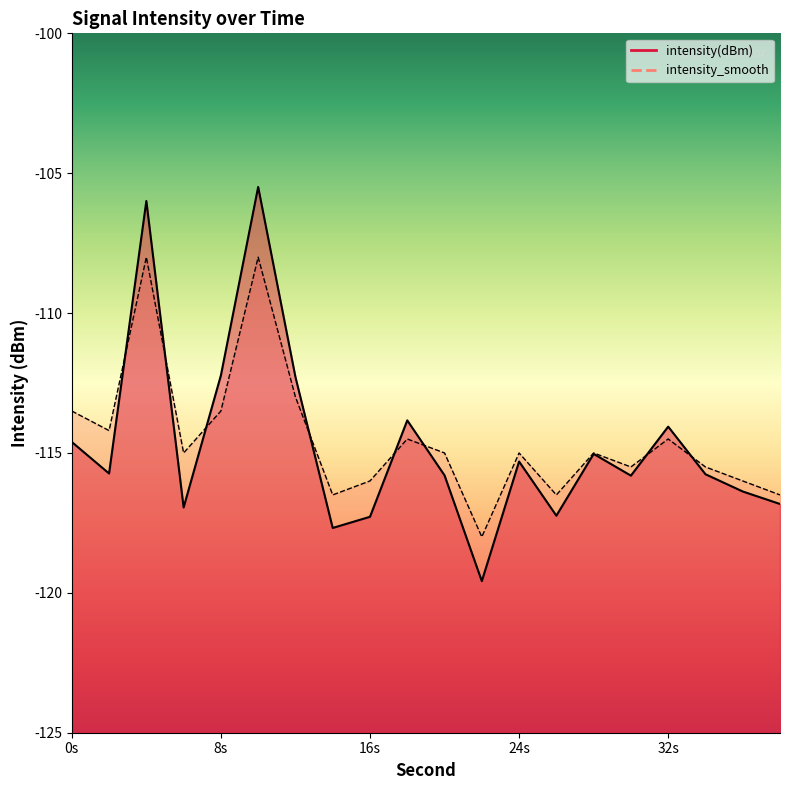

In intensity(dBm), how many points are lower than both neighbors (excluding endpoints)?

6